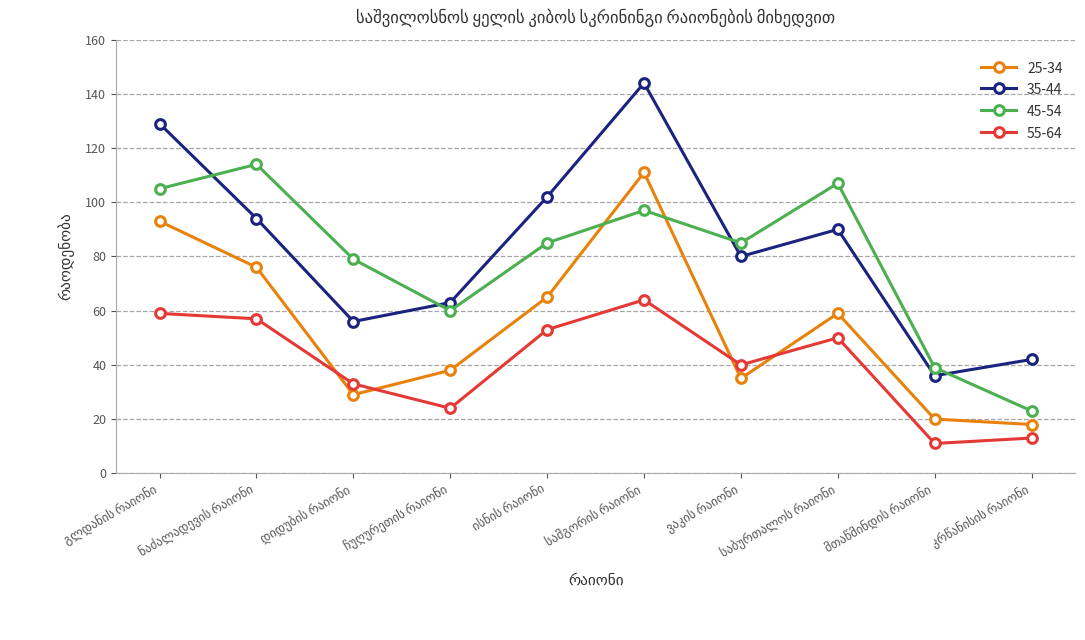

True or false: 25-34 has more than 2 interior local peaks.

False